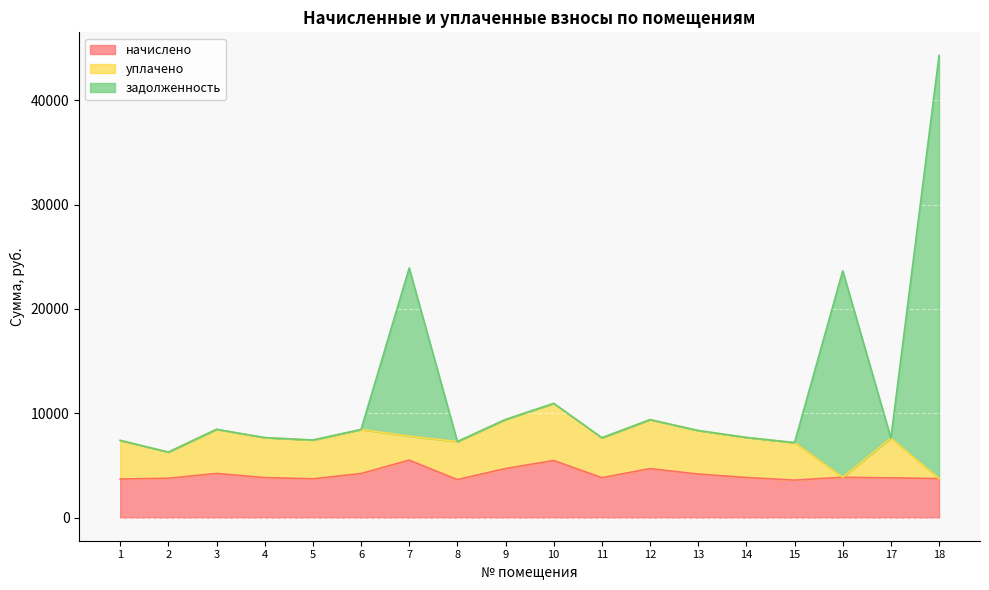

Where is the first local maximum for задолженность?

3